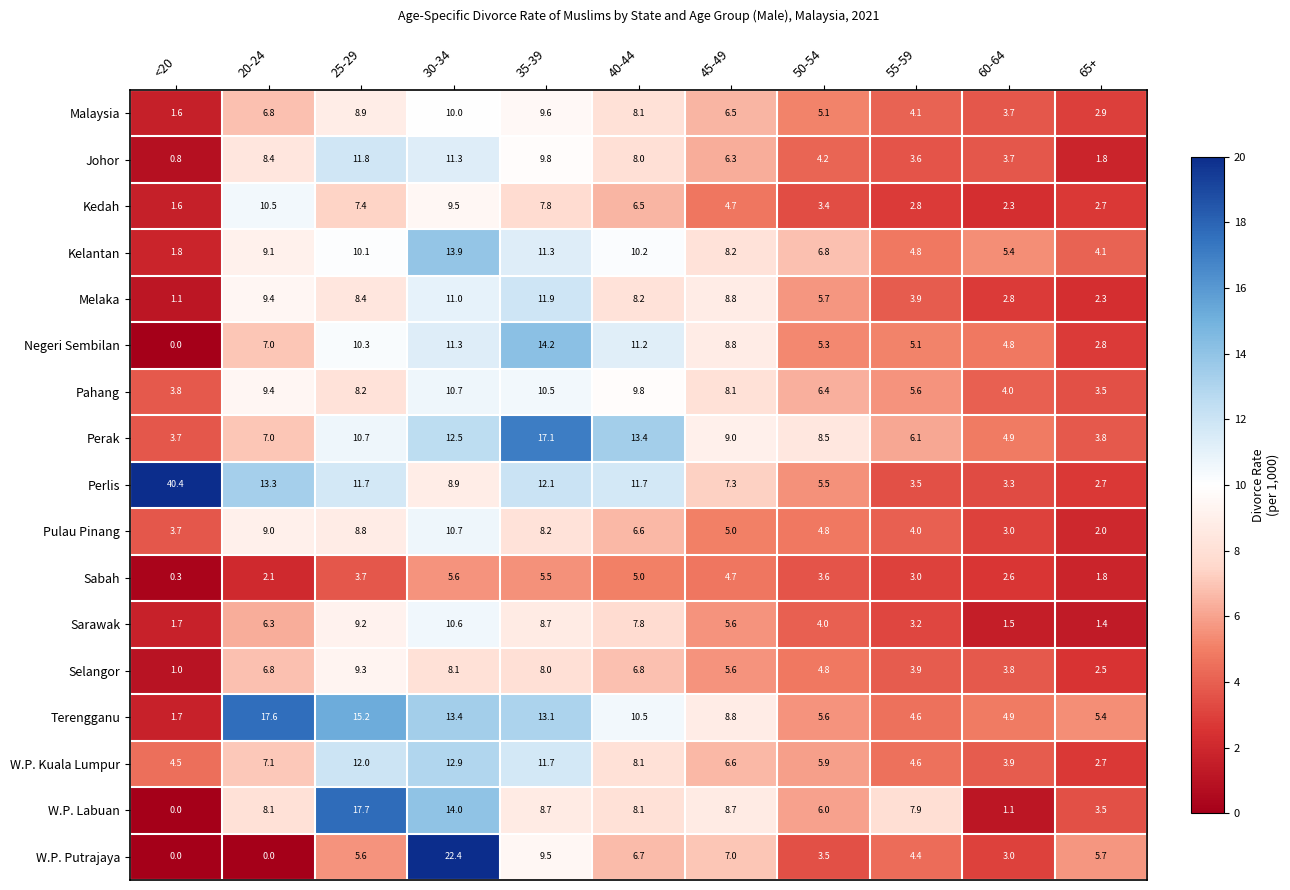

At which label does Terengganu reach its peak?

20-24